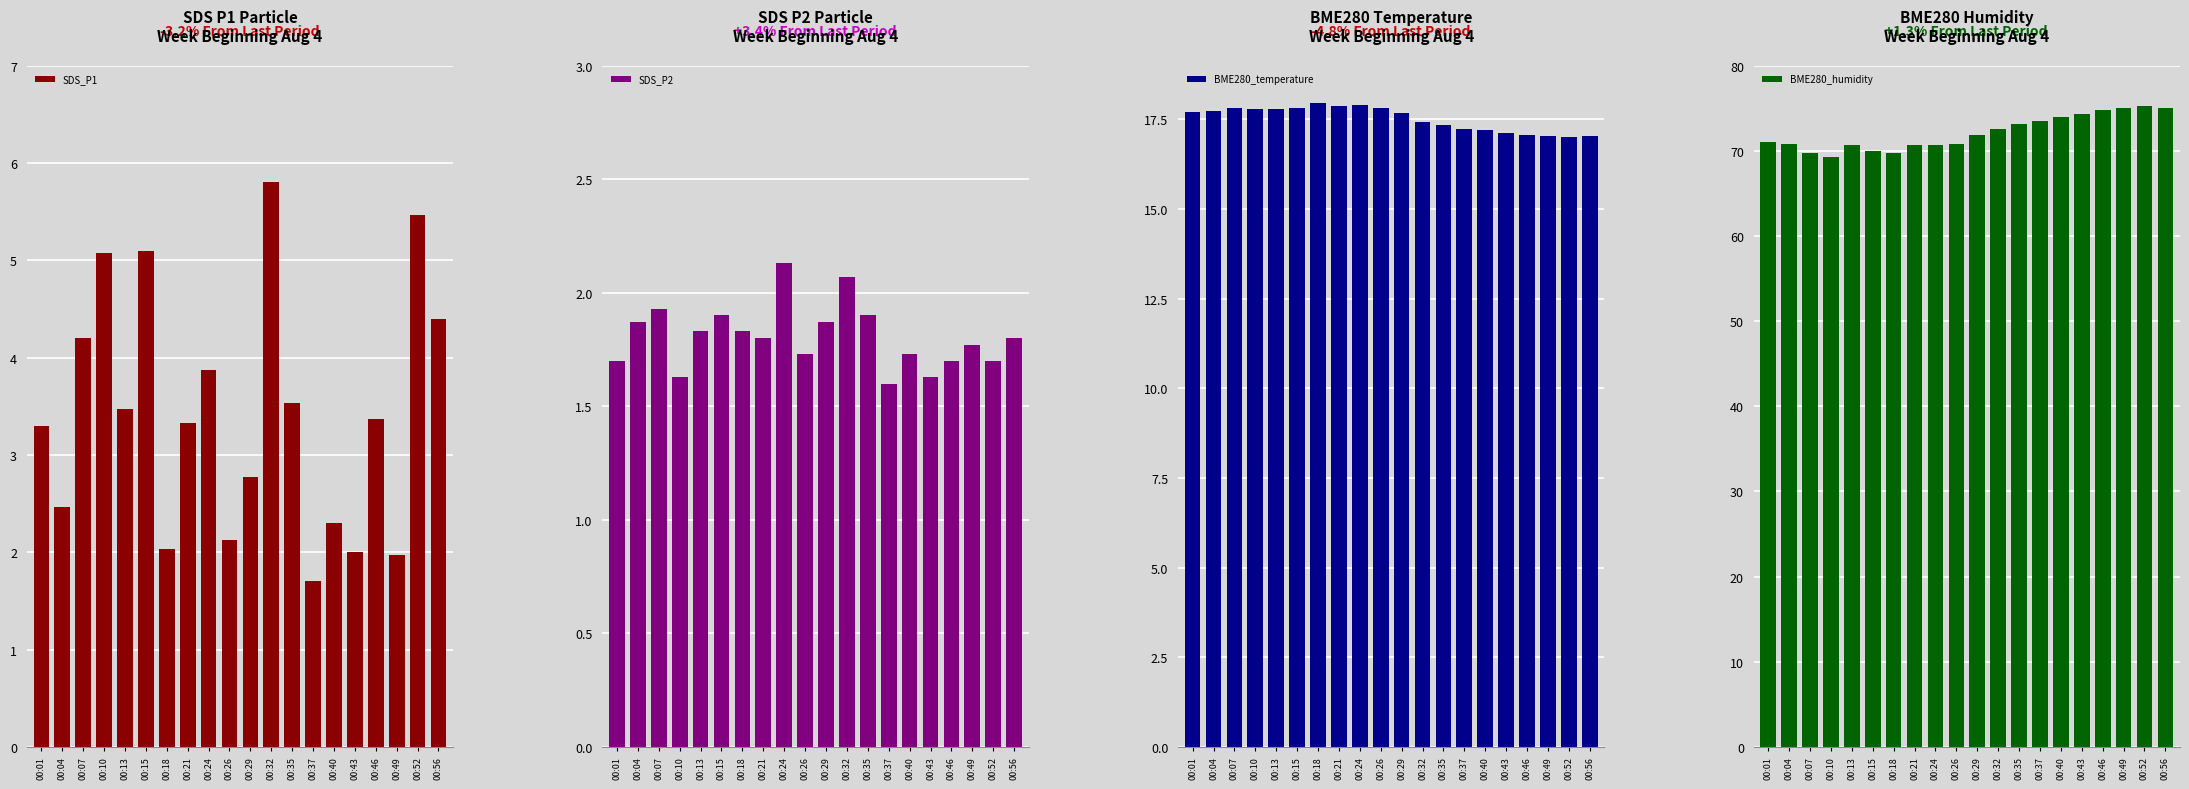

What is the total value across all series at 00:21?

93.7